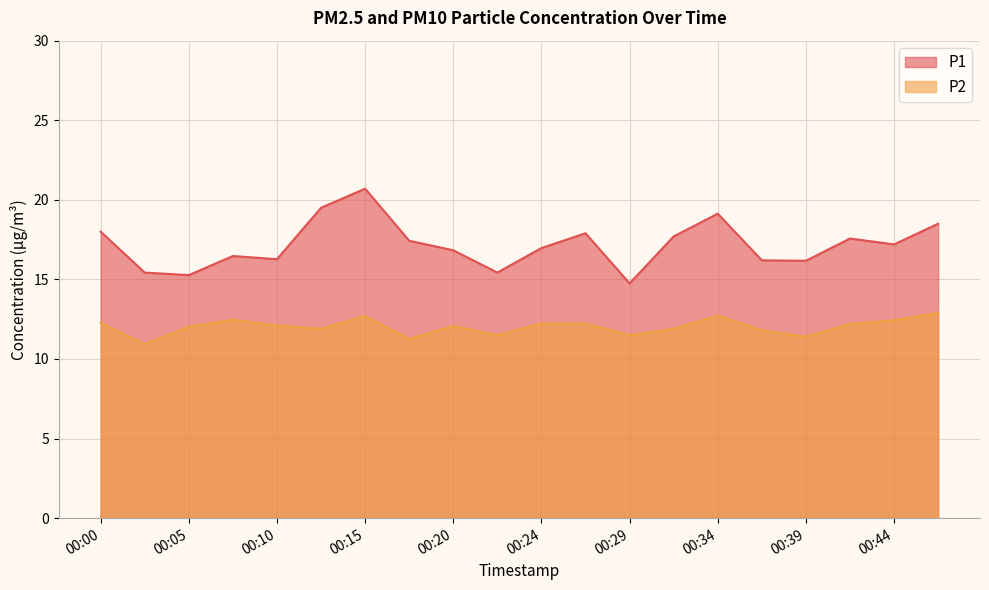

Is it true that P1 equals 12.2 at 00:12?

False